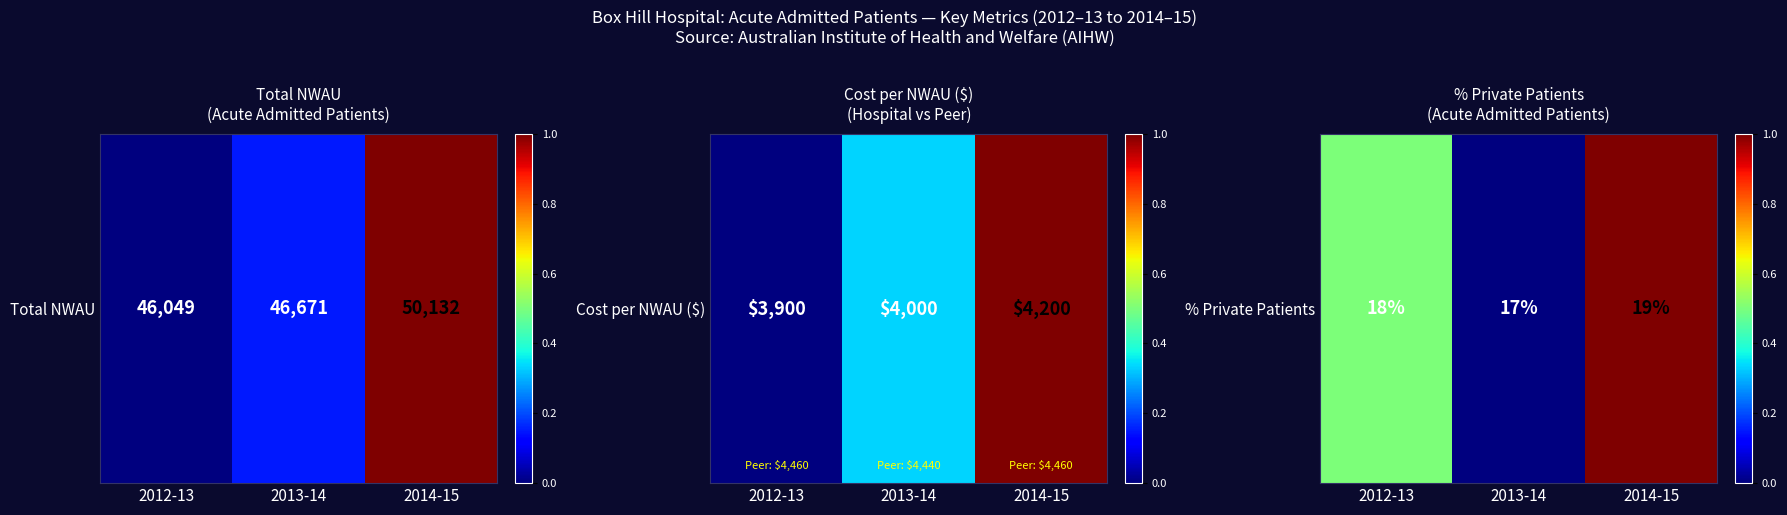

How many distinct data groups are displayed?

1